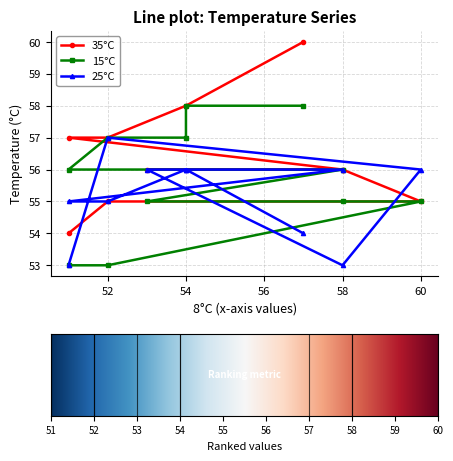

List the series in order of their overall mean, lowest first.

25°C, 15°C, 35°C